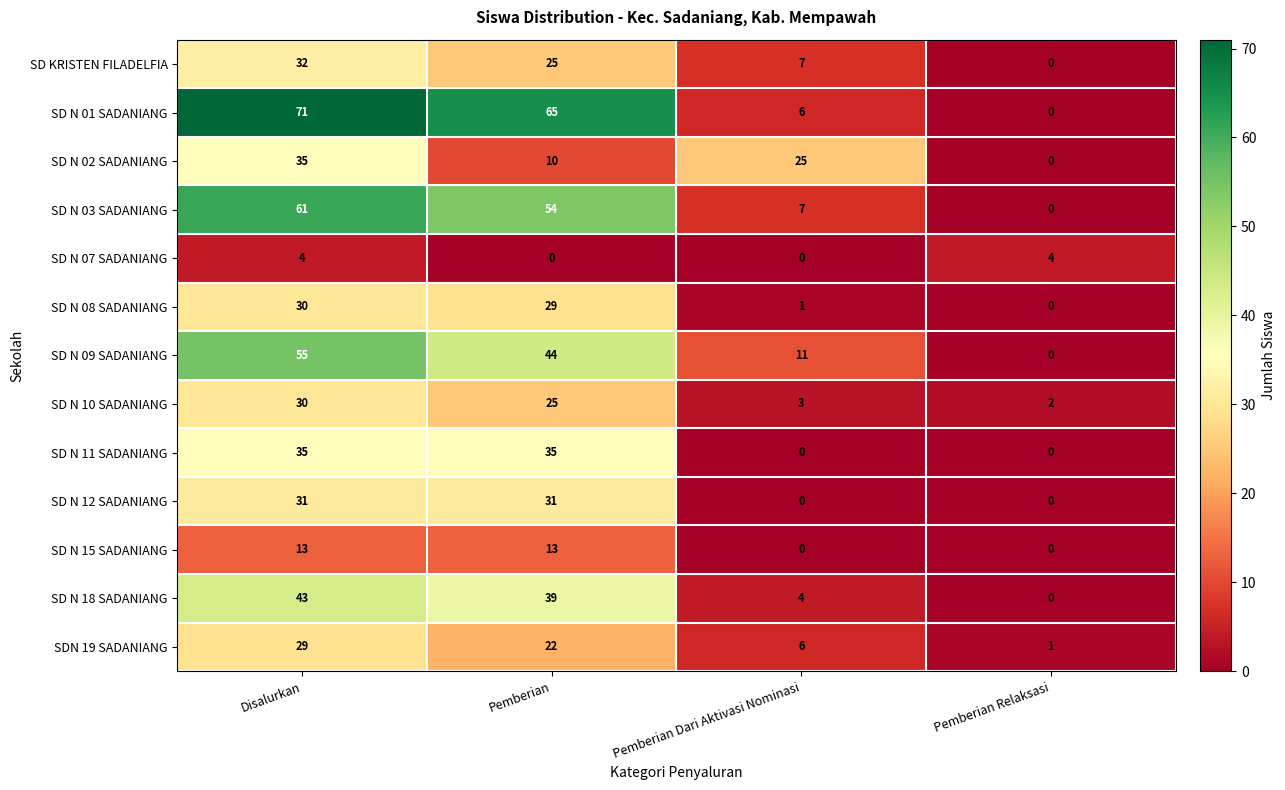

True or false: SD N 07 SADANIANG has a value of -2 at Pemberian.

False